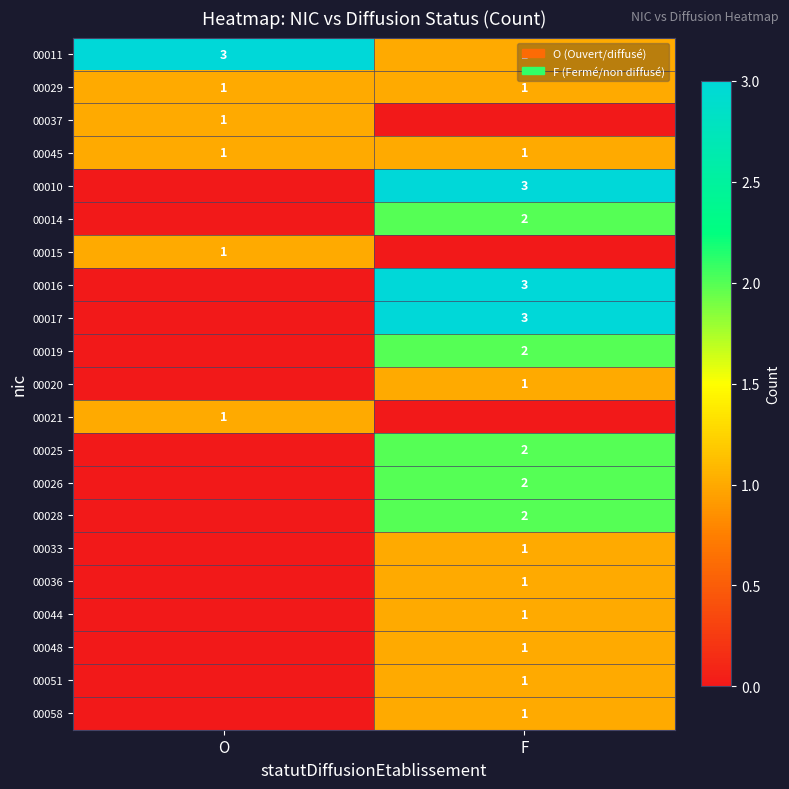

True or false: 00029 has a value of 2 at O.

False